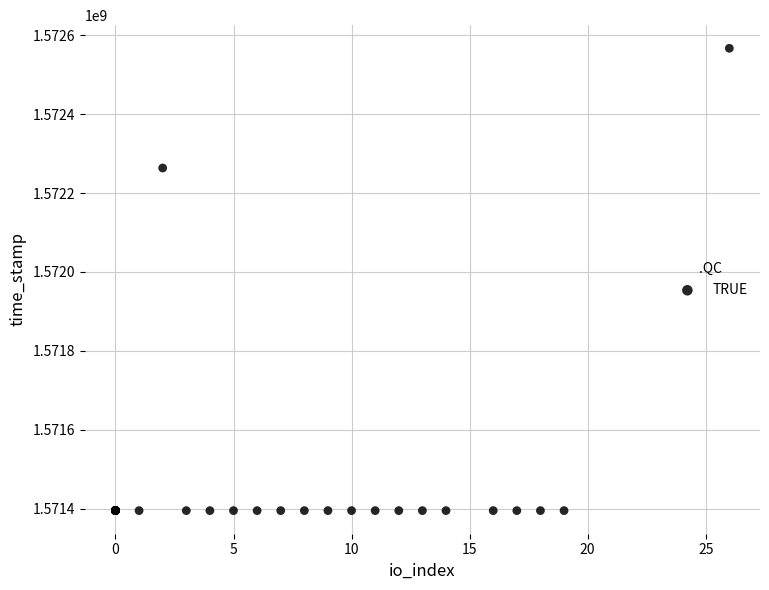

What Y value in the scatter plot is closest to 1571981087?

1572263683